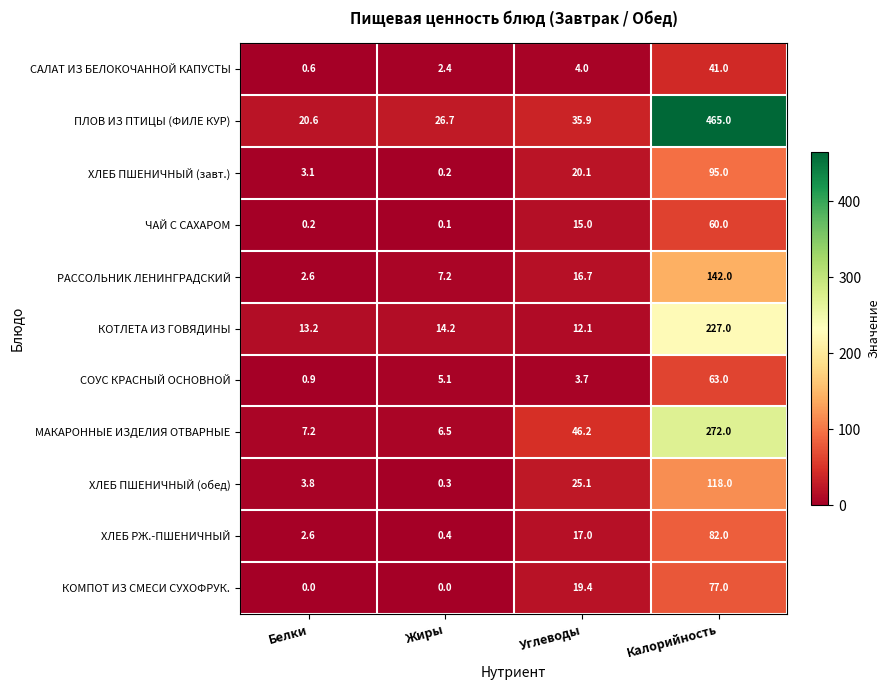

Is the value of ЧАЙ С САХАРОМ at Калорийность greater than the value of СОУС КРАСНЫЙ ОСНОВНОЙ at Белки?

Yes